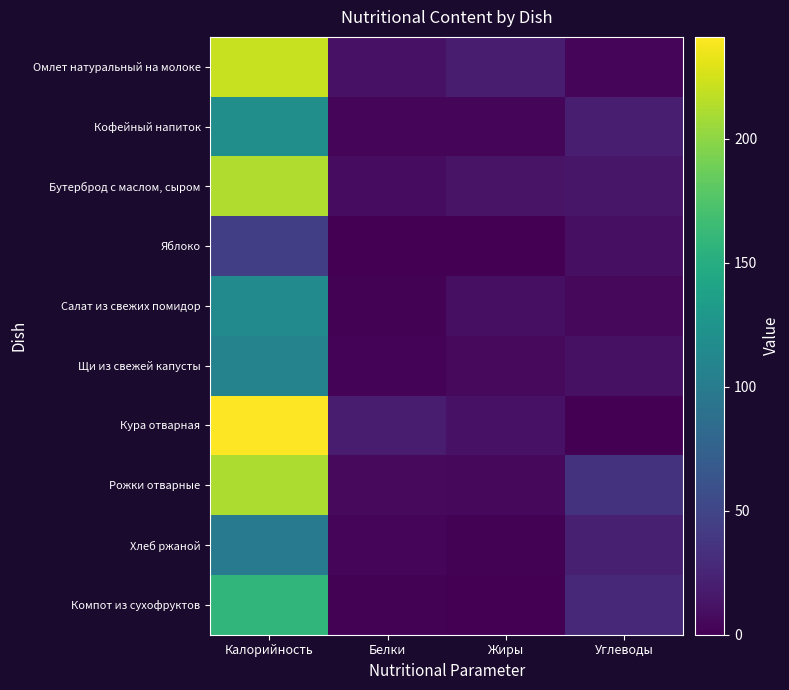

Which series has the widest spread of values?

Кура отварная